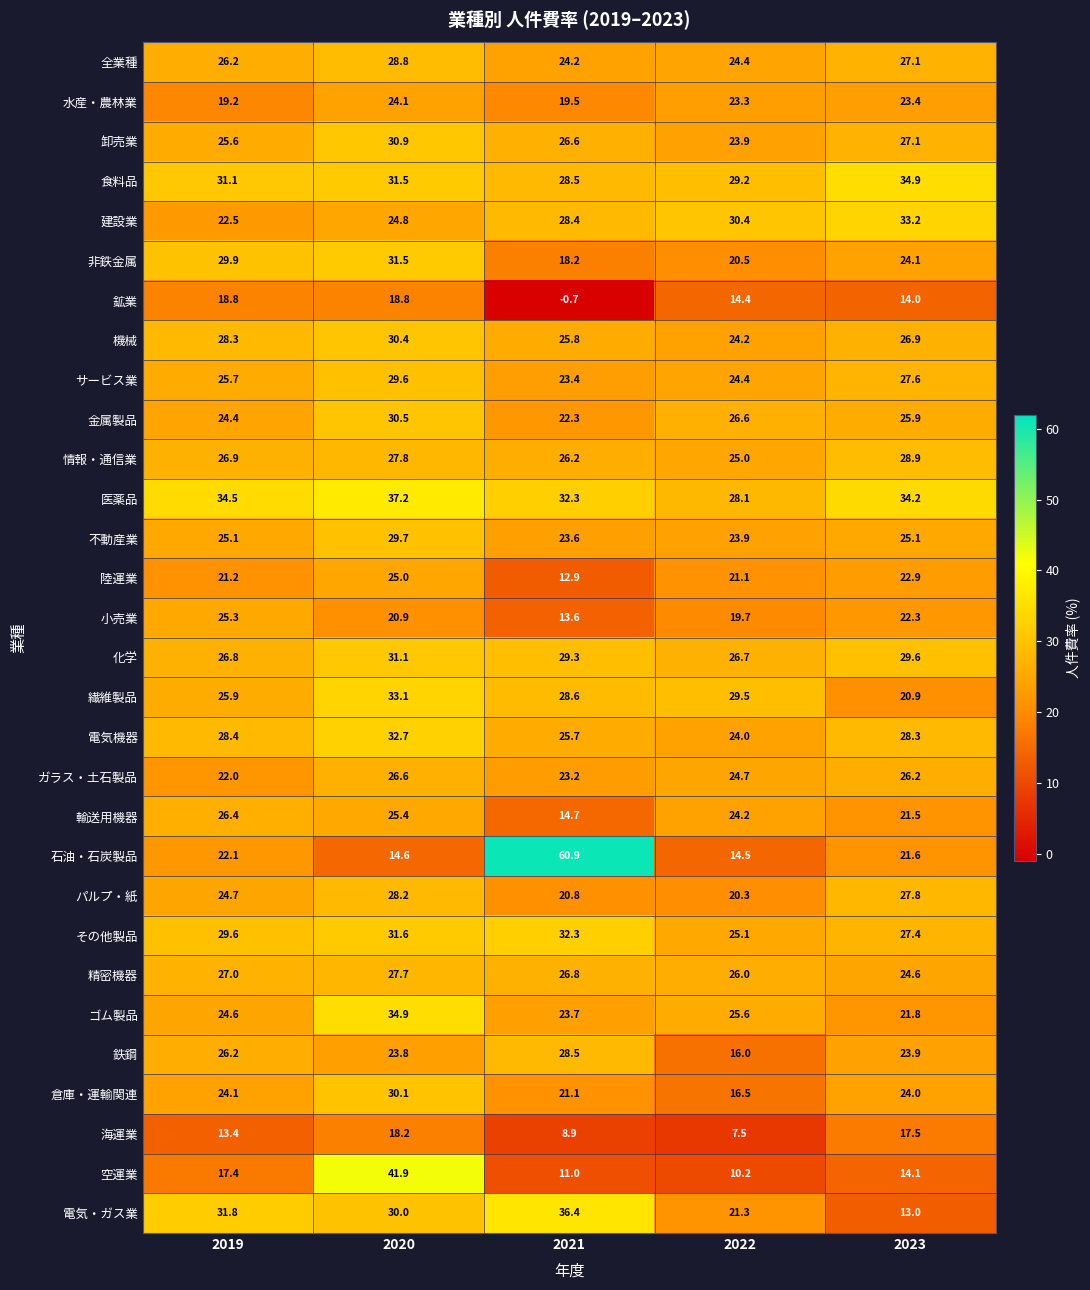

What is the maximum value shown in the chart?

60.9